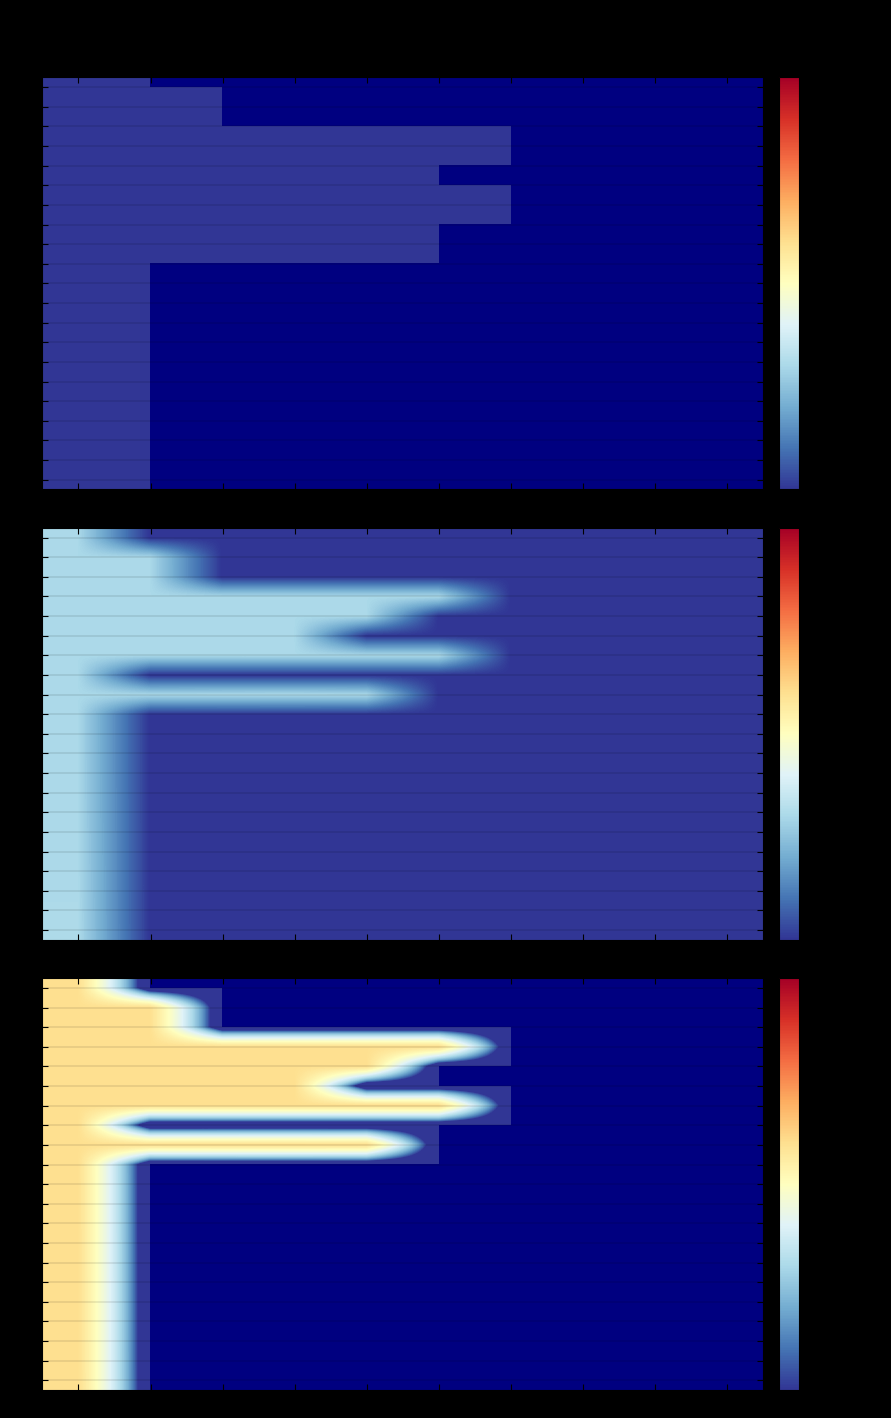

At which category is the sum across all series the highest?

A